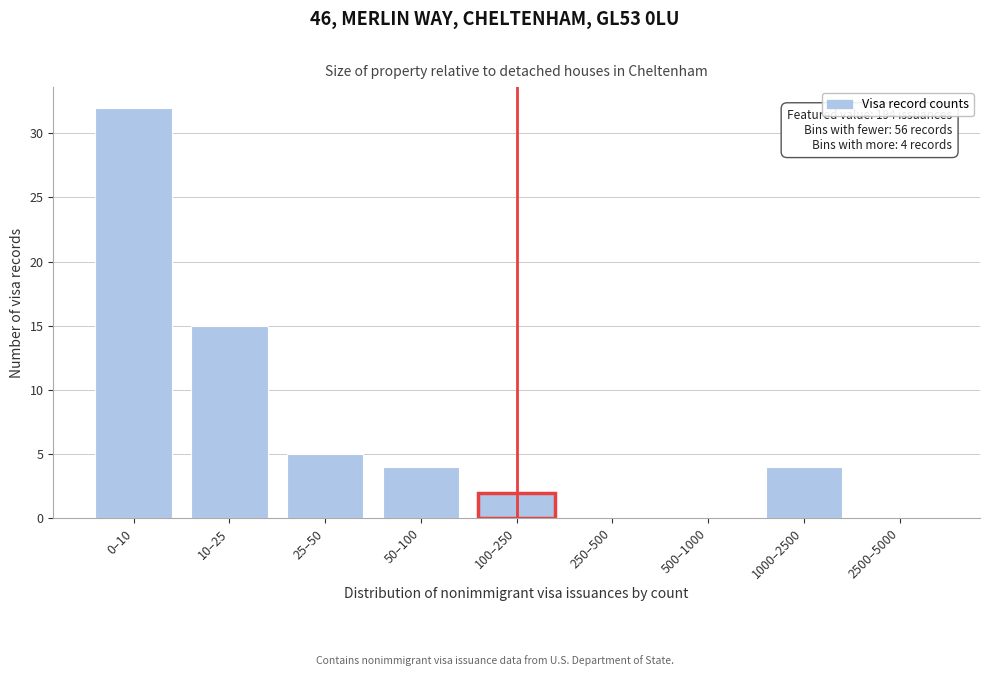

Reading right to left, what are all the values shown in this chart?

2500–5000=0	1000–2500=4	500–1000=0	250–500=0	100–250=2	50–100=4	25–50=5	10–25=15	0–10=32